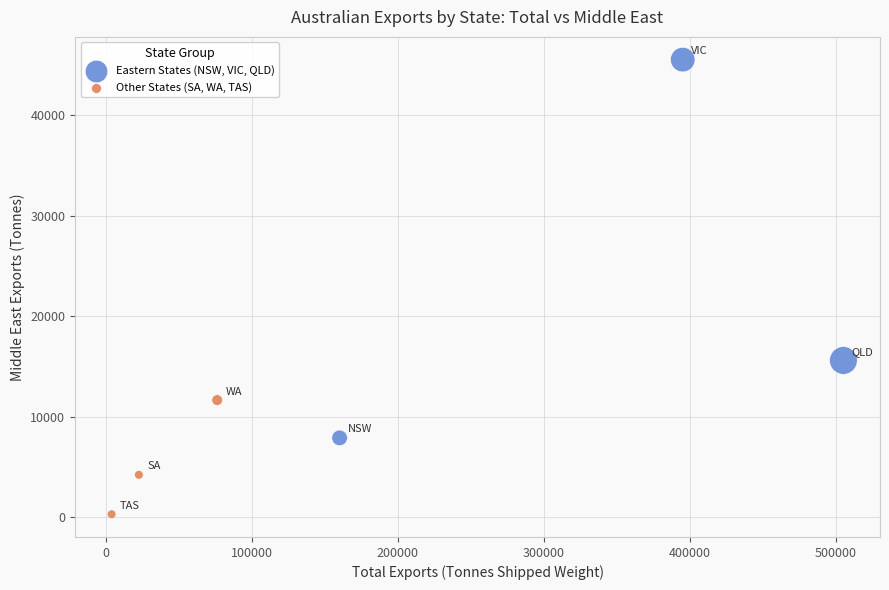

Which series has the widest spread of Y values?

Eastern States (NSW, VIC, QLD)